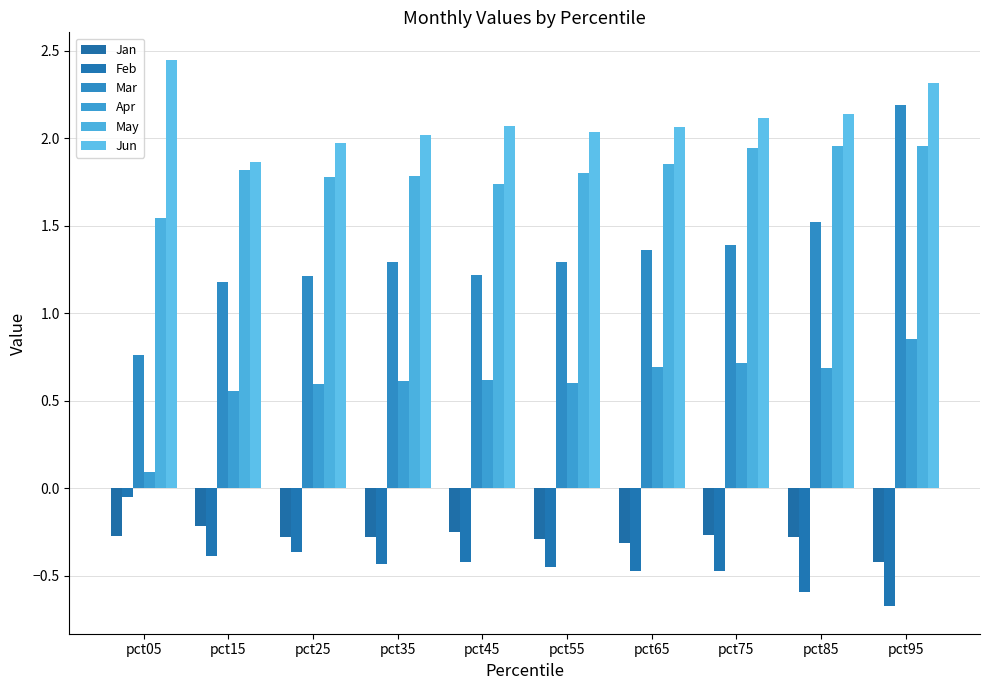

What is the difference between the second highest and second lowest values in the Apr series?

0.2